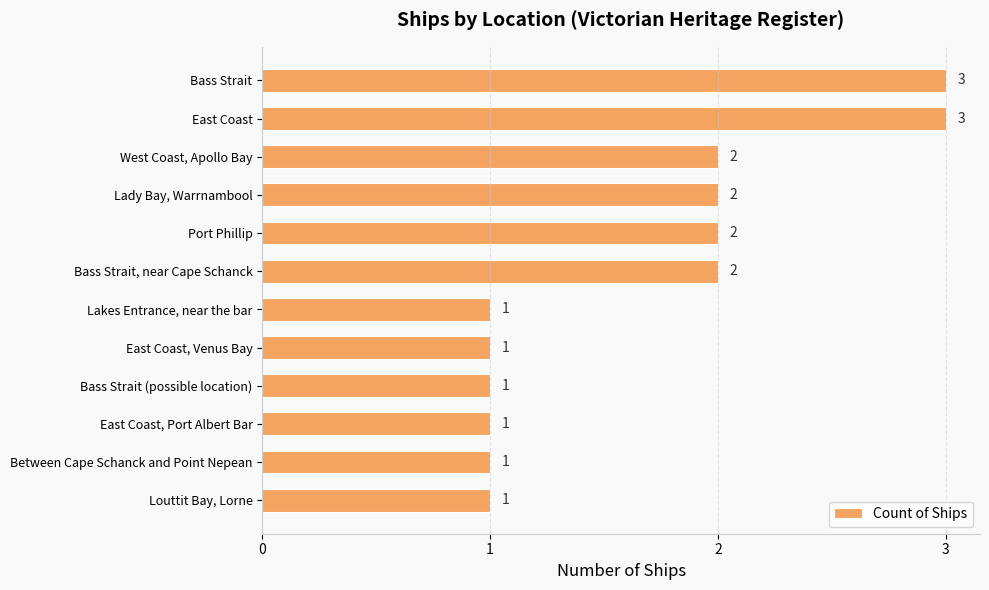

How many categories are shown in the chart?

12